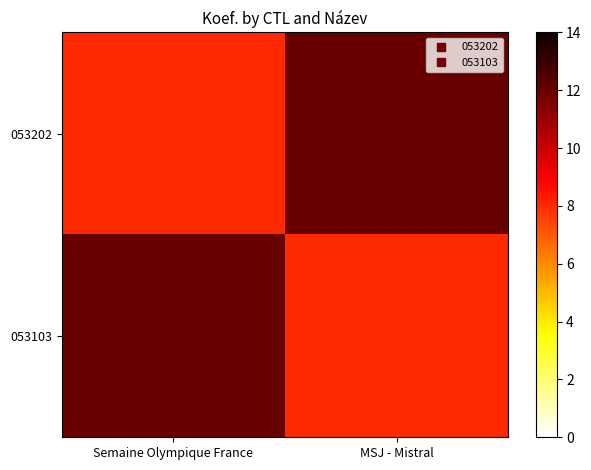

List the series in order of their peak value, highest first.

053202, 053103